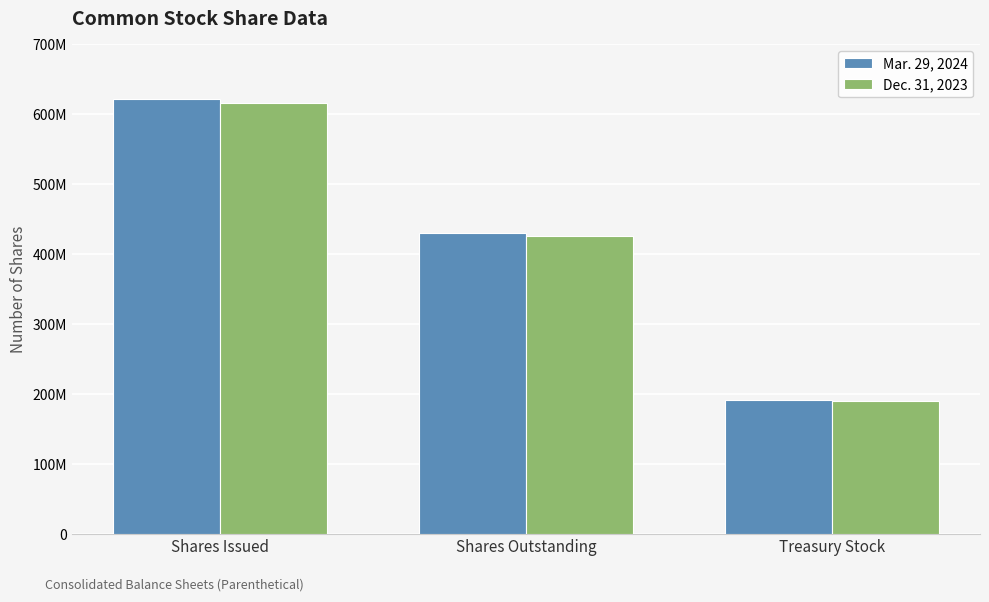

What are all the series names shown in the legend?

Mar. 29, 2024, Dec. 31, 2023